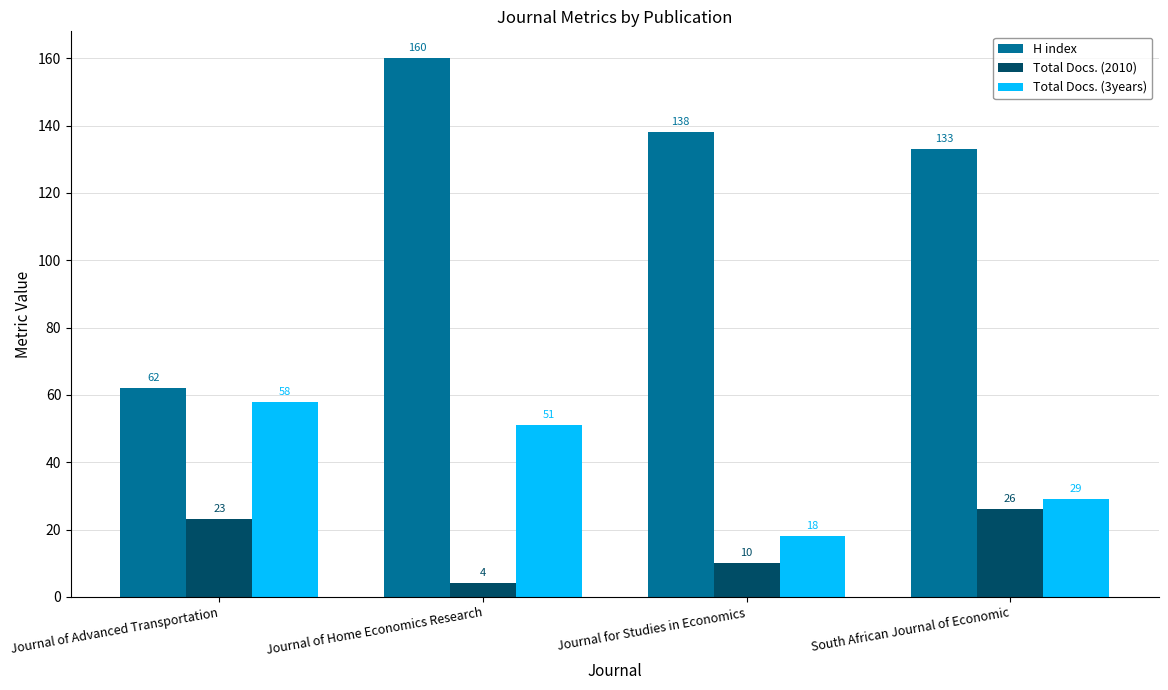

Reading left to right, what are all the values shown in this chart?

H index: Journal of Advanced Transportation=62	Journal of Home Economics Research=160	Journal for Studies in Economics=138	South African Journal of Economic=133
Total Docs. (2010): Journal of Advanced Transportation=23	Journal of Home Economics Research=4	Journal for Studies in Economics=10	South African Journal of Economic=26
Total Docs. (3years): Journal of Advanced Transportation=58	Journal of Home Economics Research=51	Journal for Studies in Economics=18	South African Journal of Economic=29